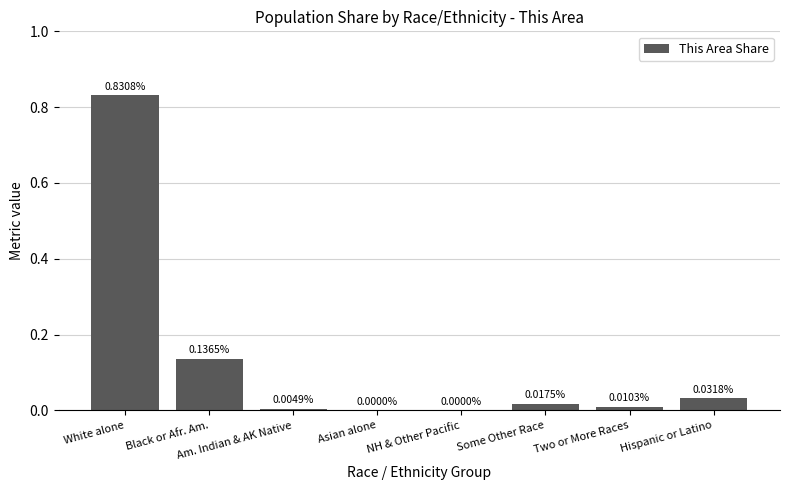

How many series are shown in this chart?

1